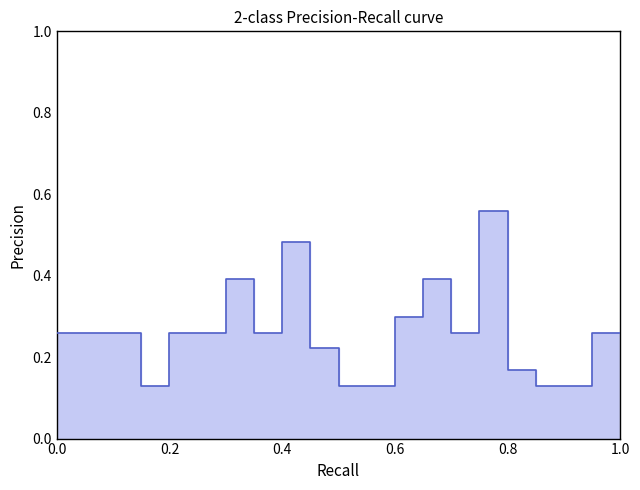

What is the difference between the maximum and minimum values?

0.4